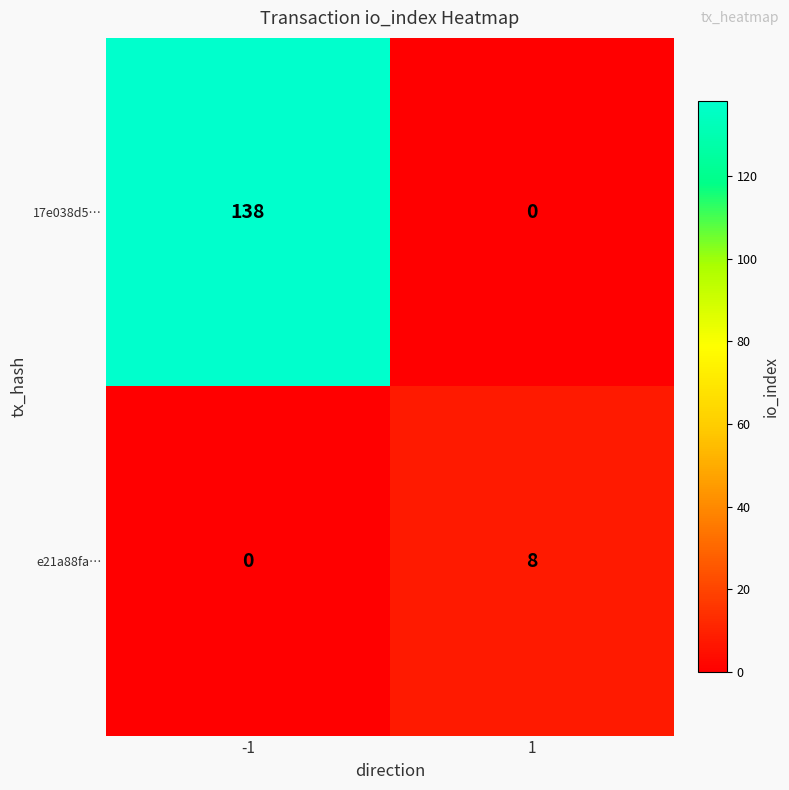

Reading right to left, what are all the values shown in this chart?

17e038d5…: 0	138
e21a88fa…: 8	0